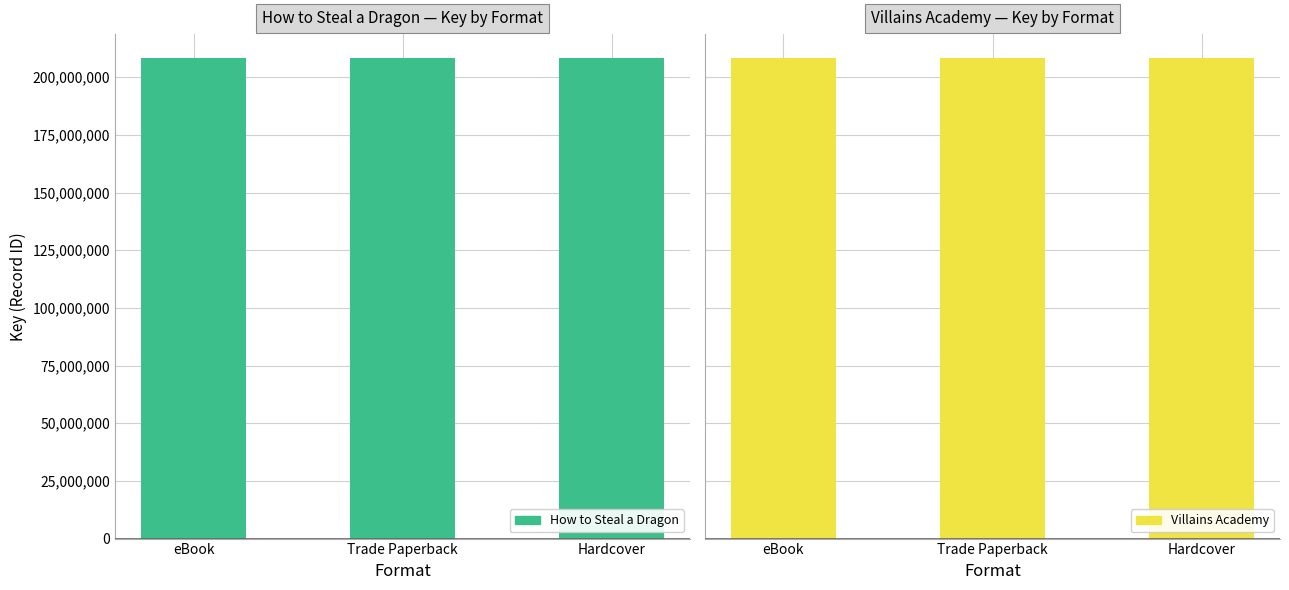

The value of How to Steal a Dragon at Trade Paperback is 208283007. True or false?

True